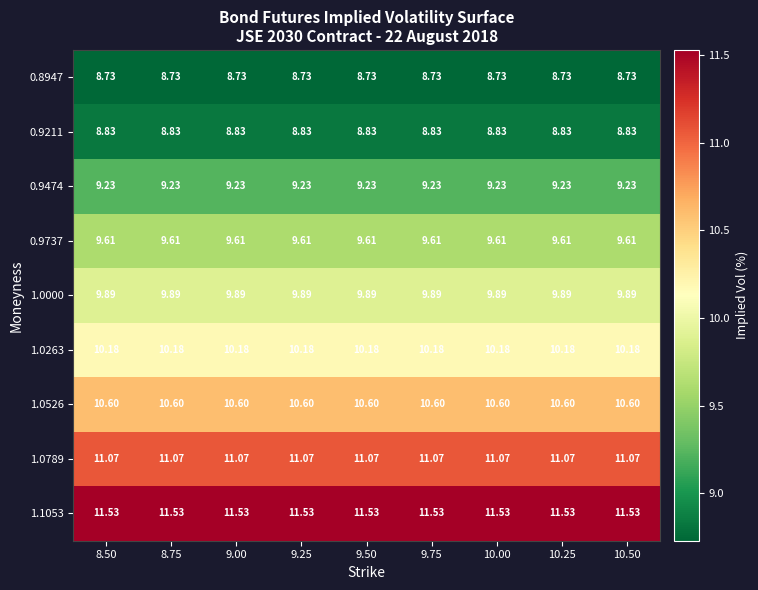

Is the value of 0.9211 at 9.75 greater than the value of 1.0000 at 10.25?

No